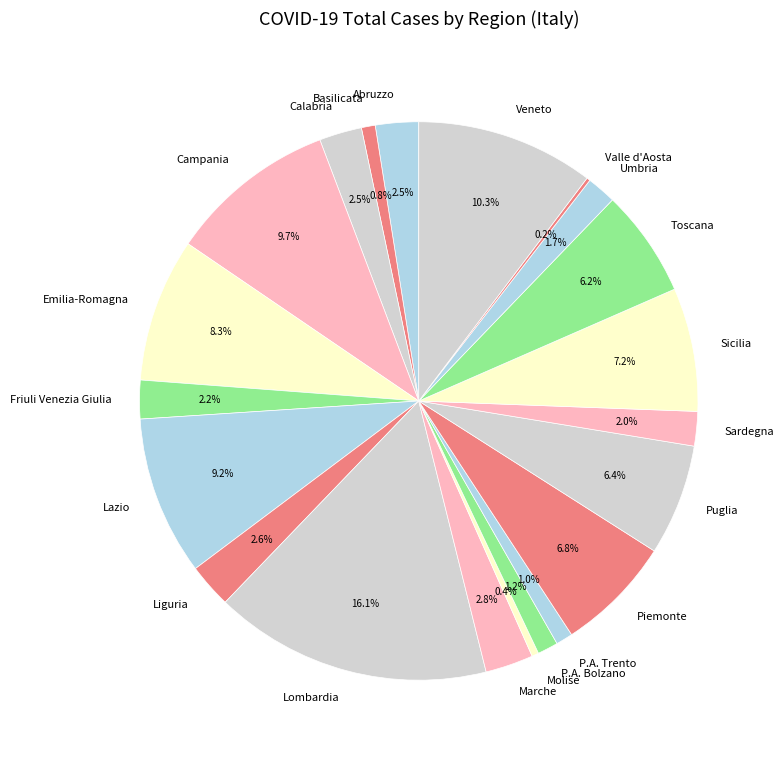

Which has a higher value, Abruzzo or P.A. Bolzano?

Abruzzo